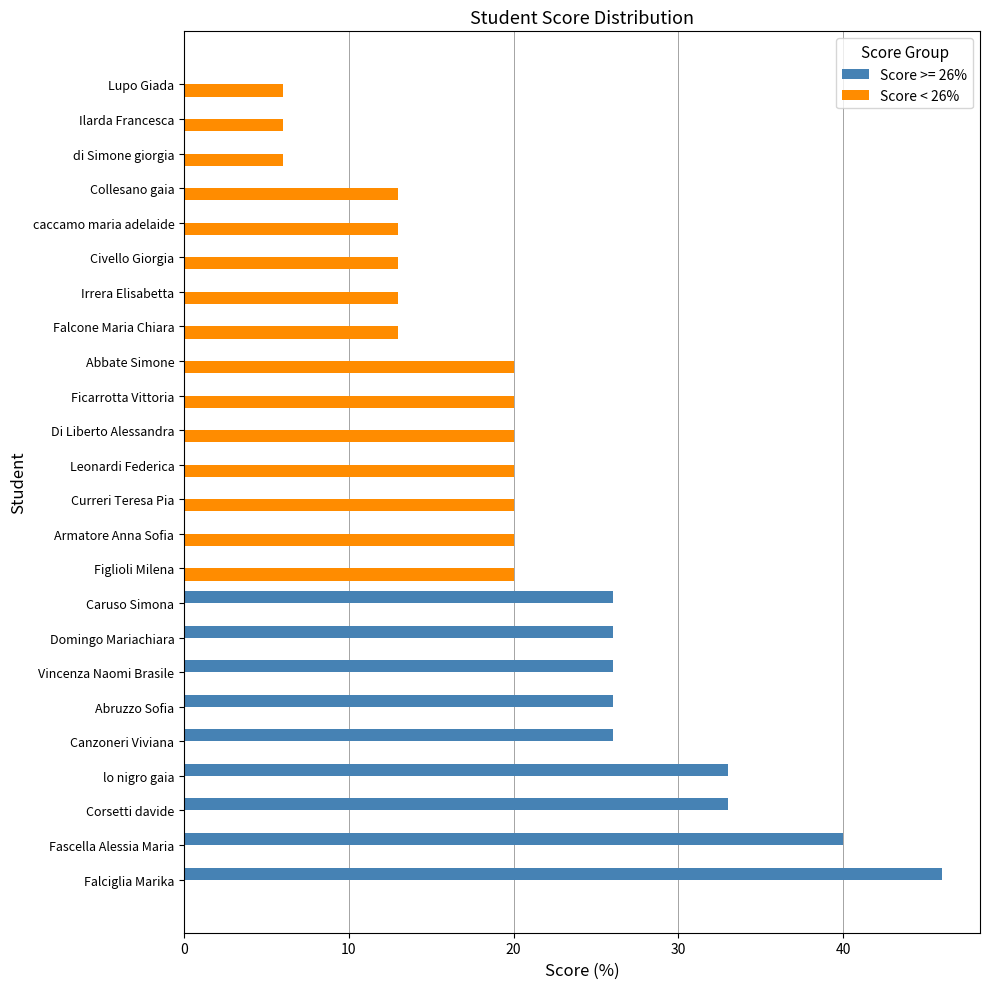

Which series changed the most between Vincenza Naomi Brasile and Curreri Teresa Pia?

Score >= 26%